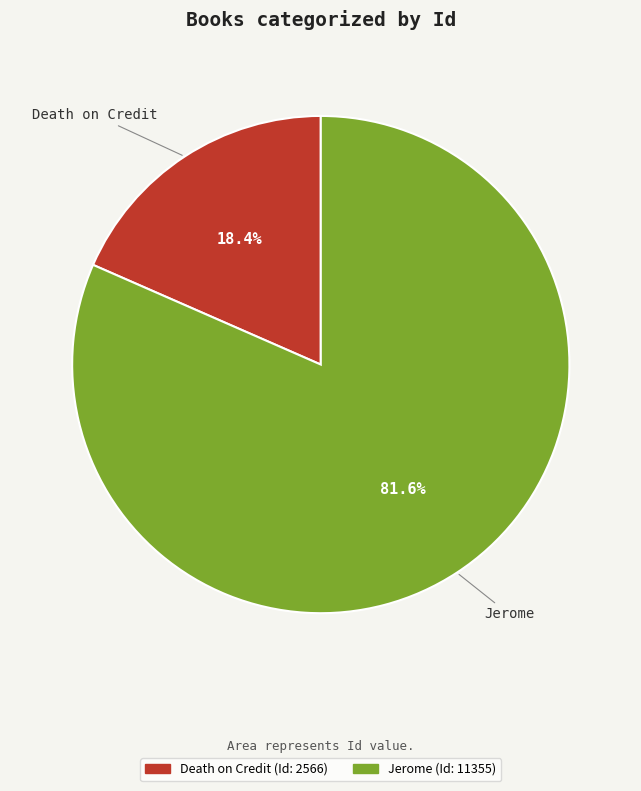

Approximately how many times larger is the value at Death on Credit compared to Jerome?

0.2